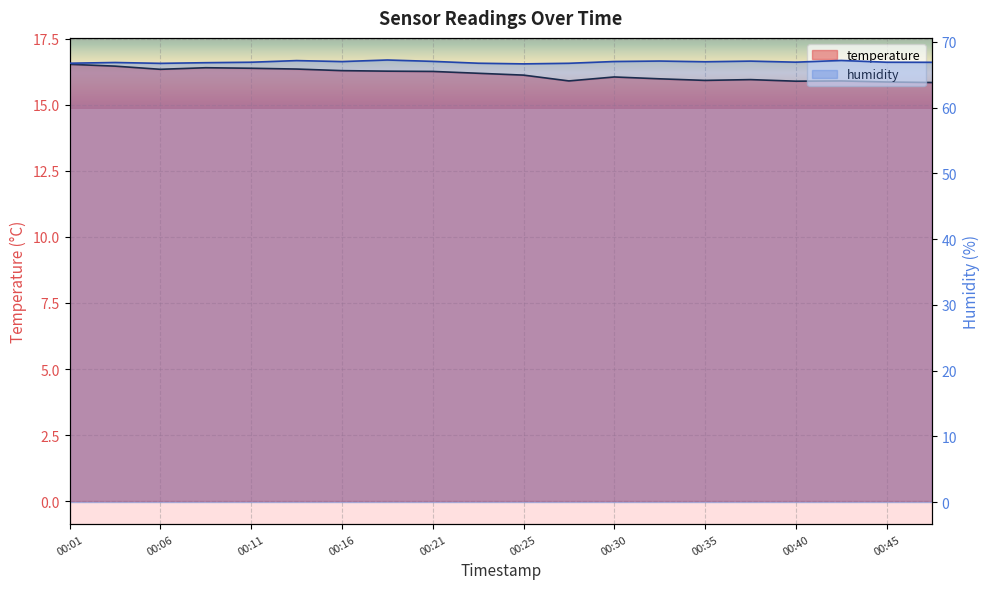

Does the chart display data point markers on the line(s)?

No